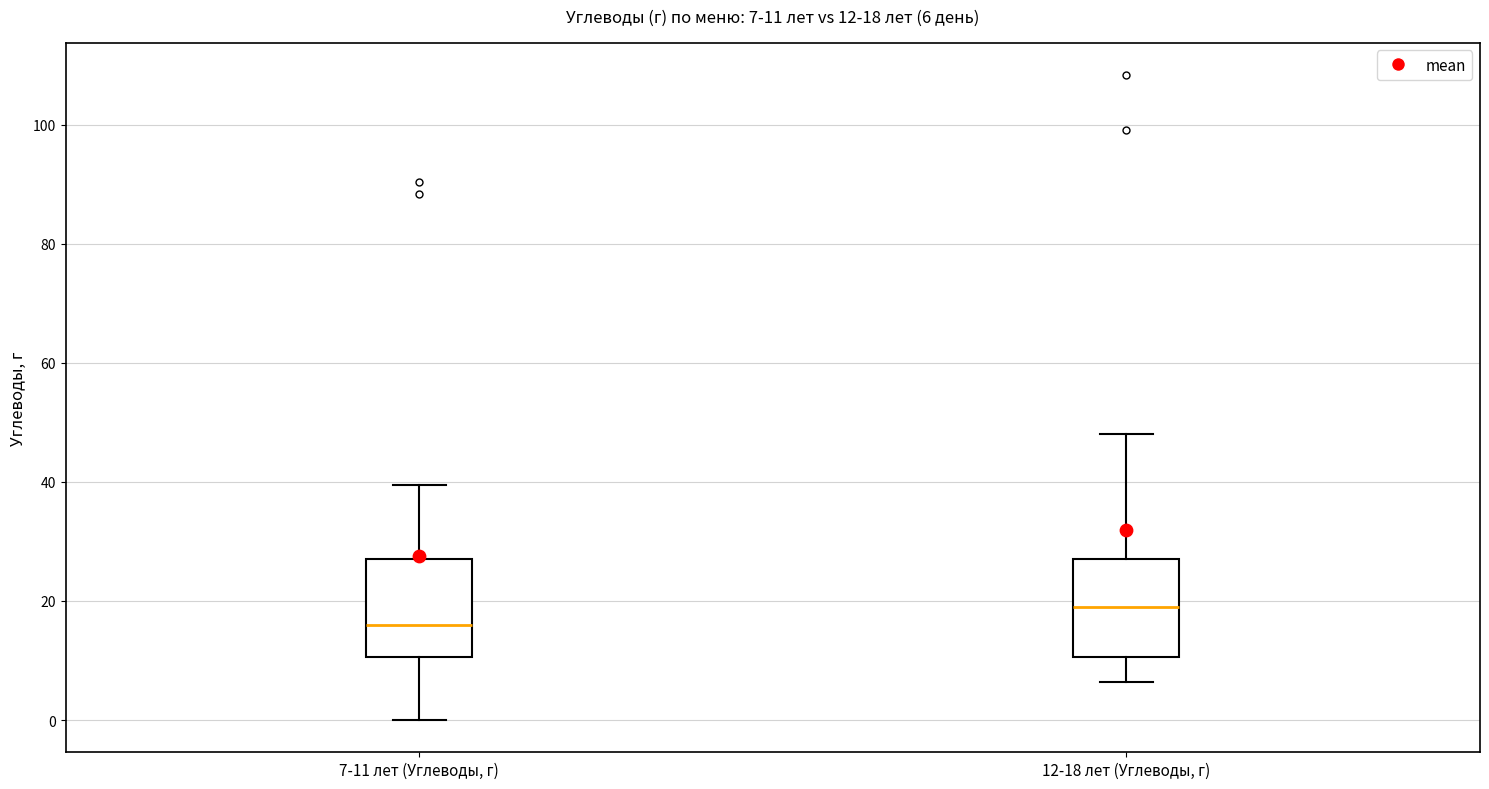

Which box has the highest median line?

12-18 лет (Углеводы, г)